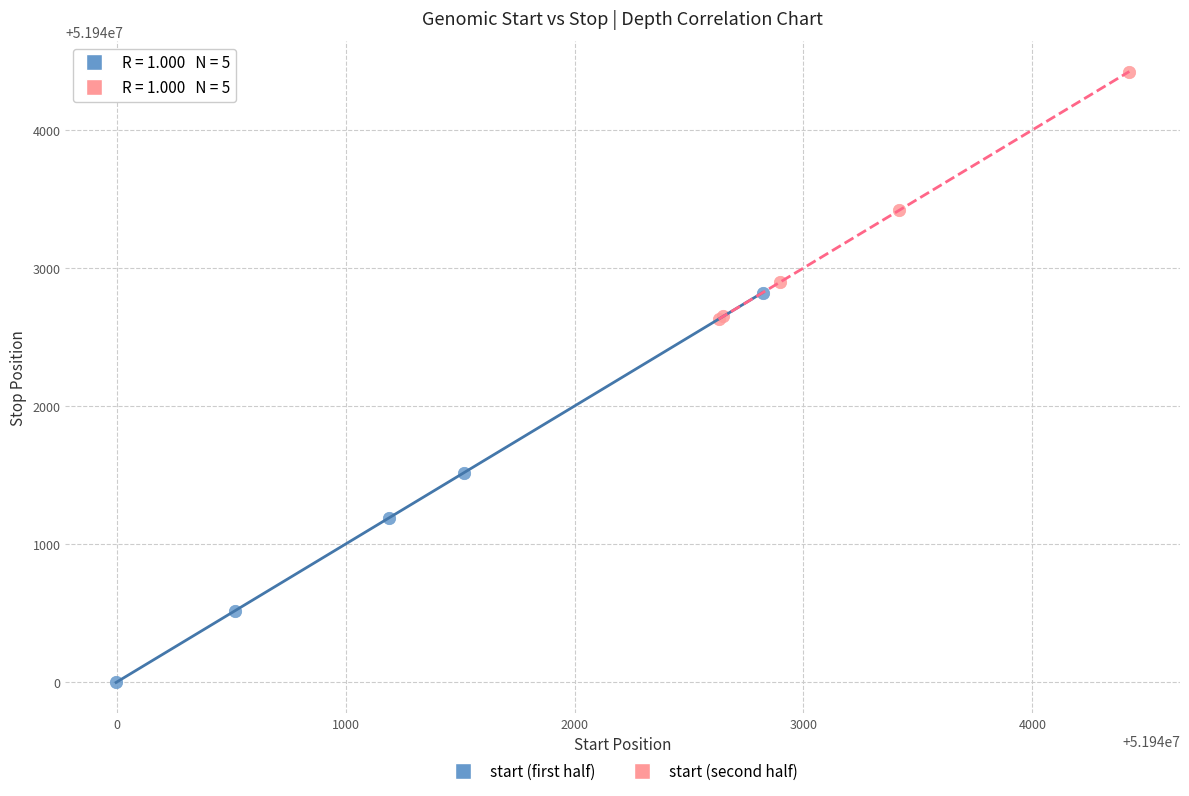

Which series has the largest Y range (max minus min)?

start (first half)